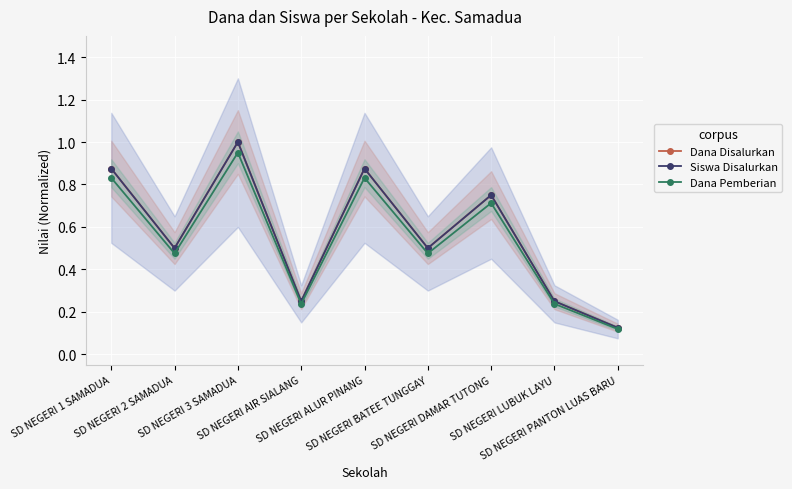

At which category does Siswa Disalurkan reach its first local peak?

SD NEGERI 3 SAMADUA